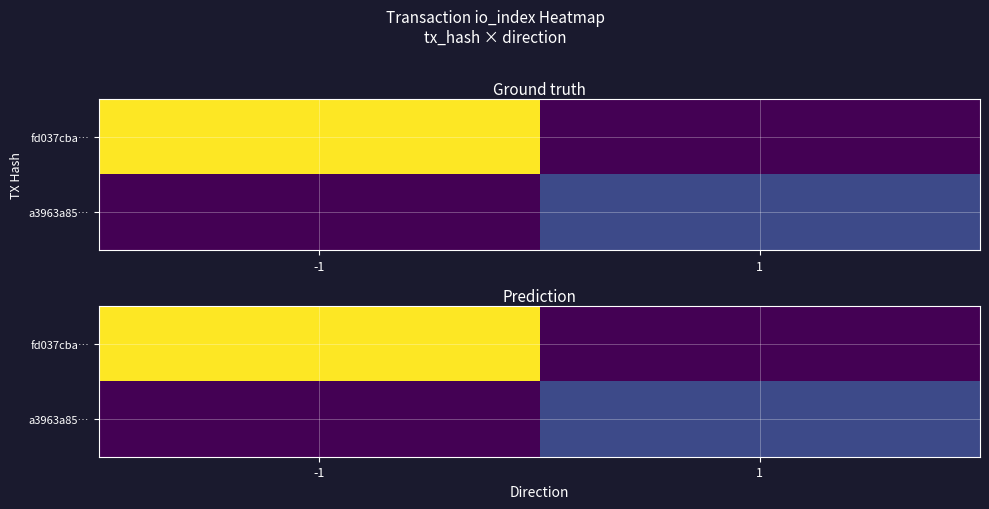

How many values in fd037cba… are above zero?

1